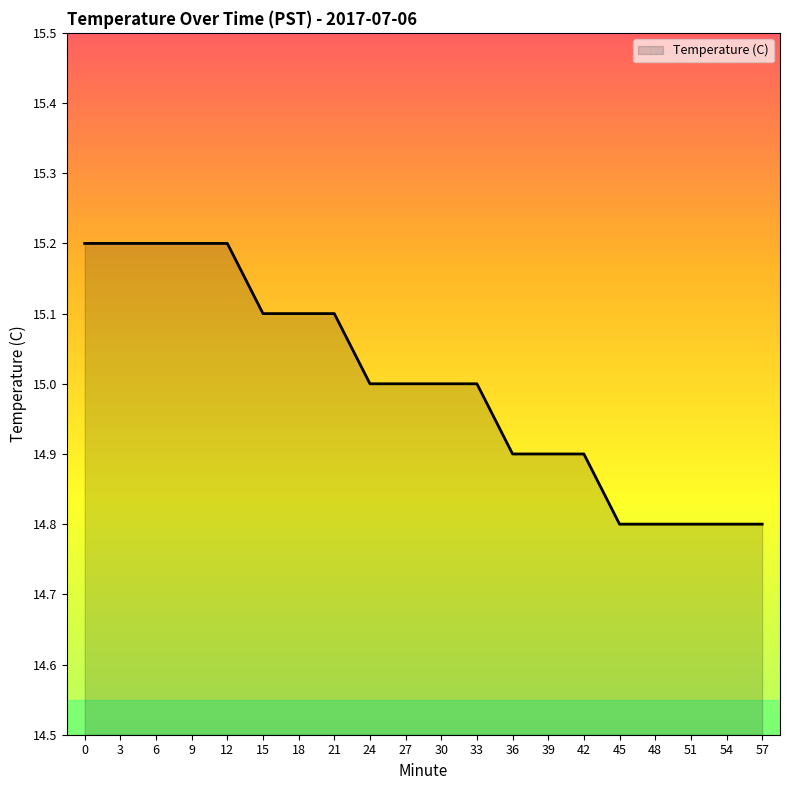

What value does the data have at 36?

14.9